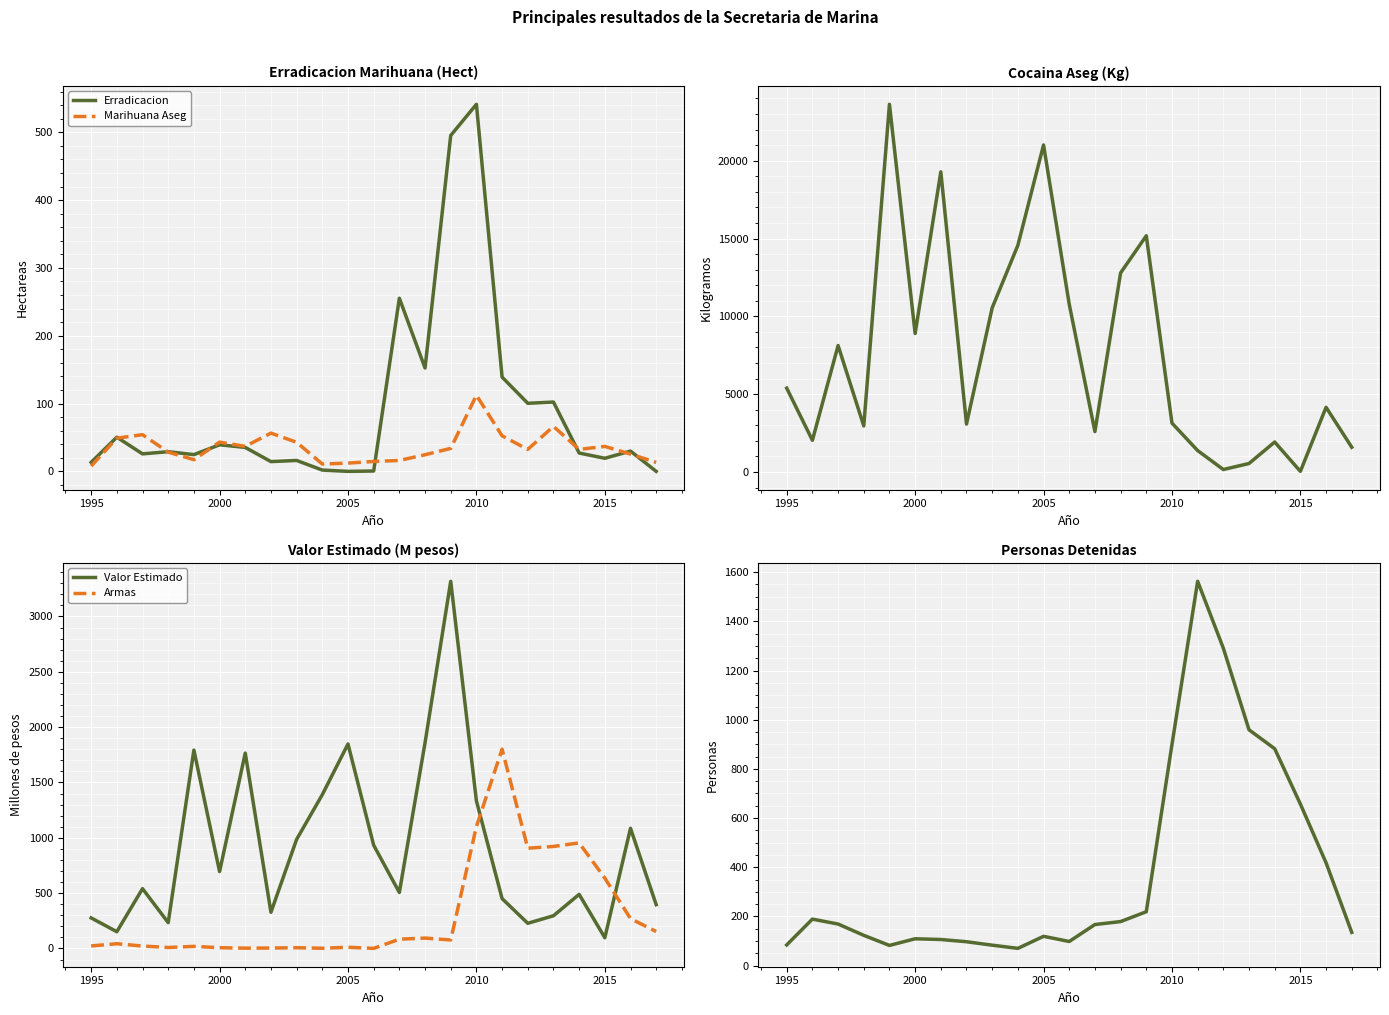

True or false: Personas Det. and Marihuana Aseg intersect in this chart.

False